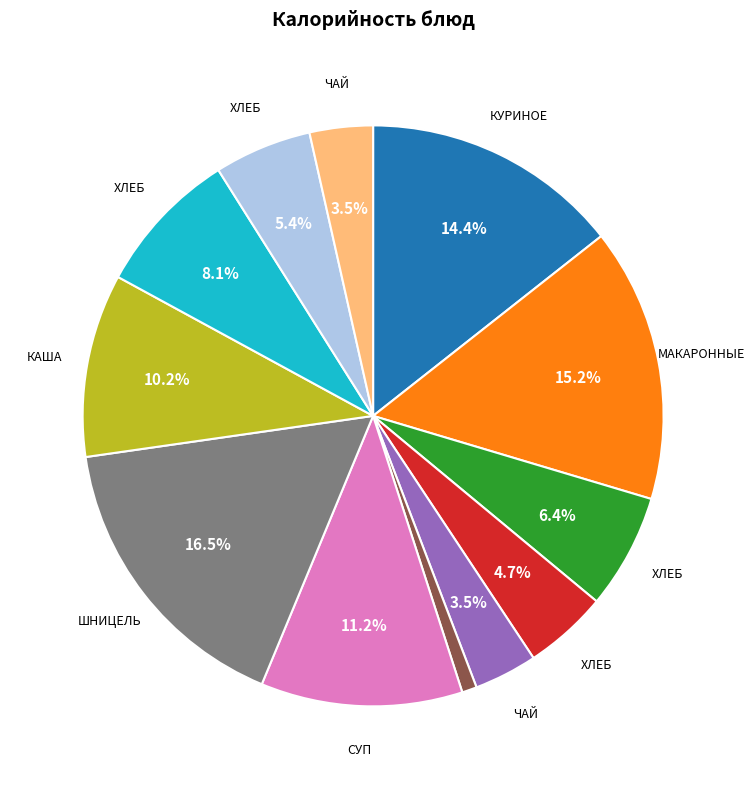

Does any single category account for the majority?

No